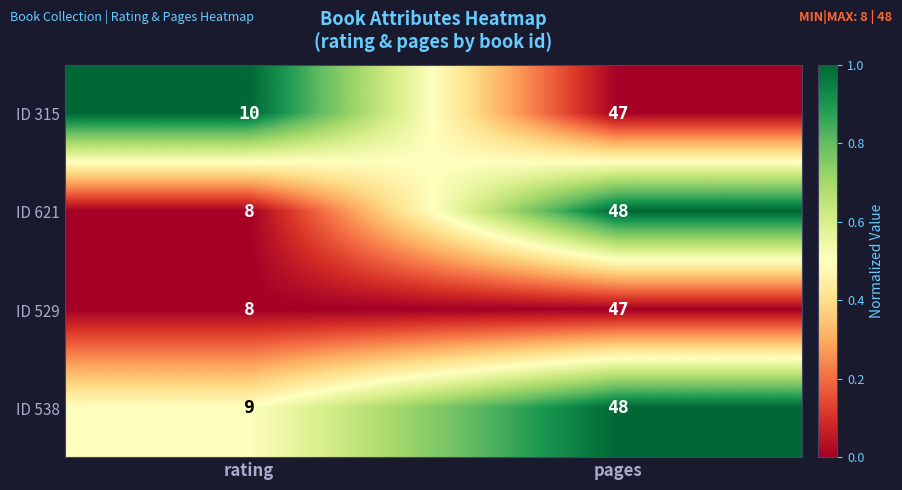

What is the greatest value displayed?

48